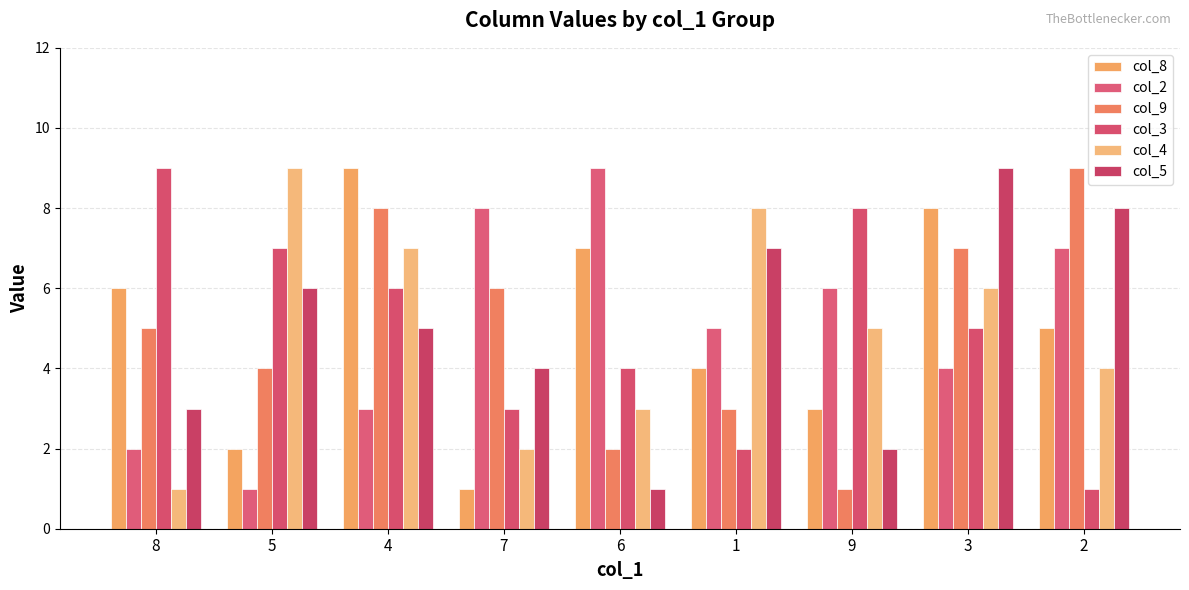

Which series has the widest spread of values?

col_8